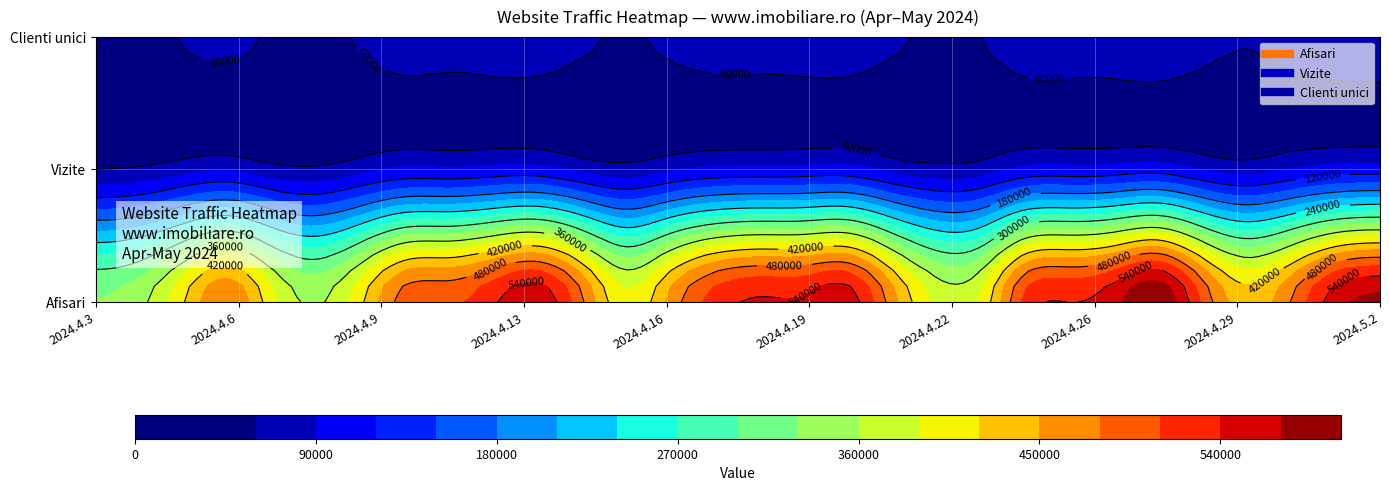

Where does the Clienti unici series first go above 71851?

2024.4.10